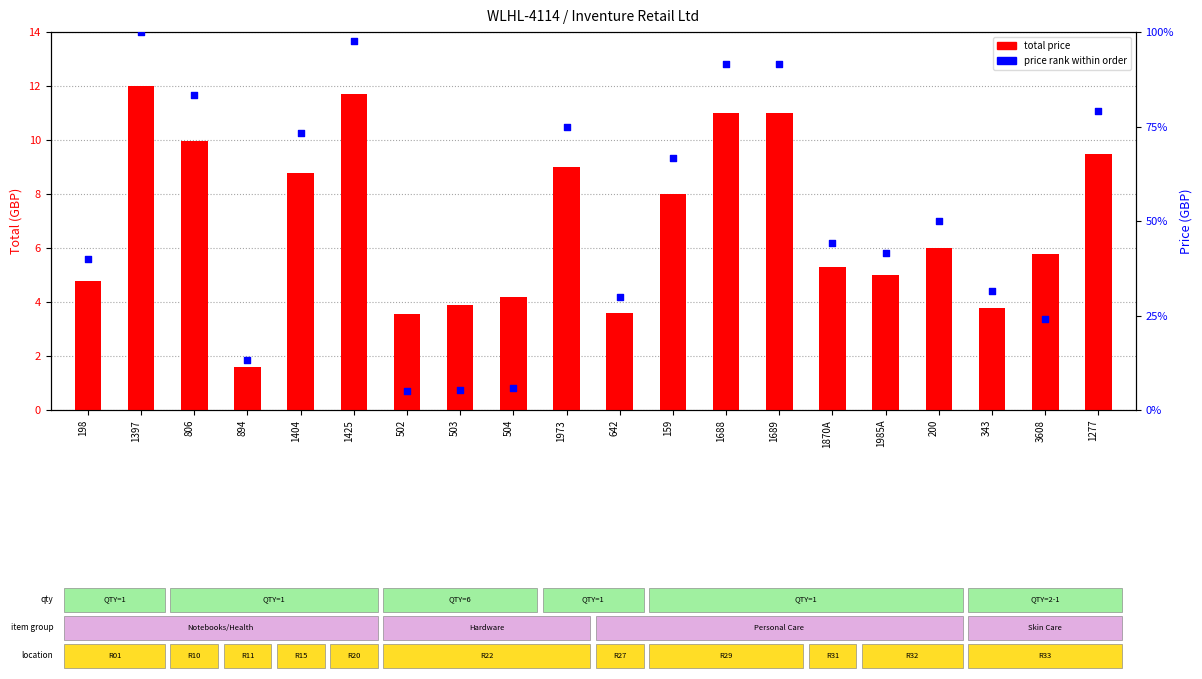

What is the total value across all series at 503?

9.3